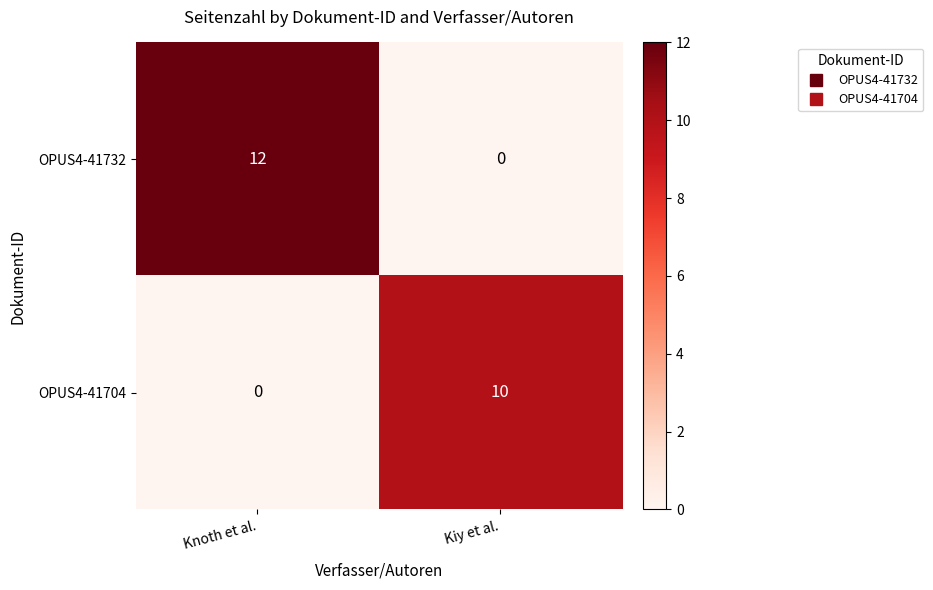

What is the total value across all series at Knoth et al.?

12